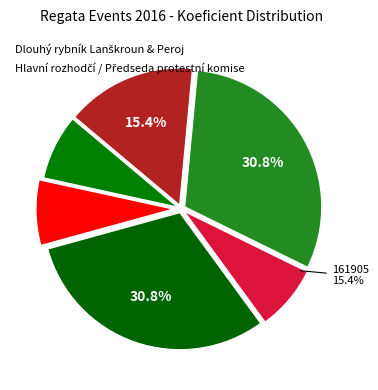

Combined, what portion of the pie is 161907 and 161912?

61.5%